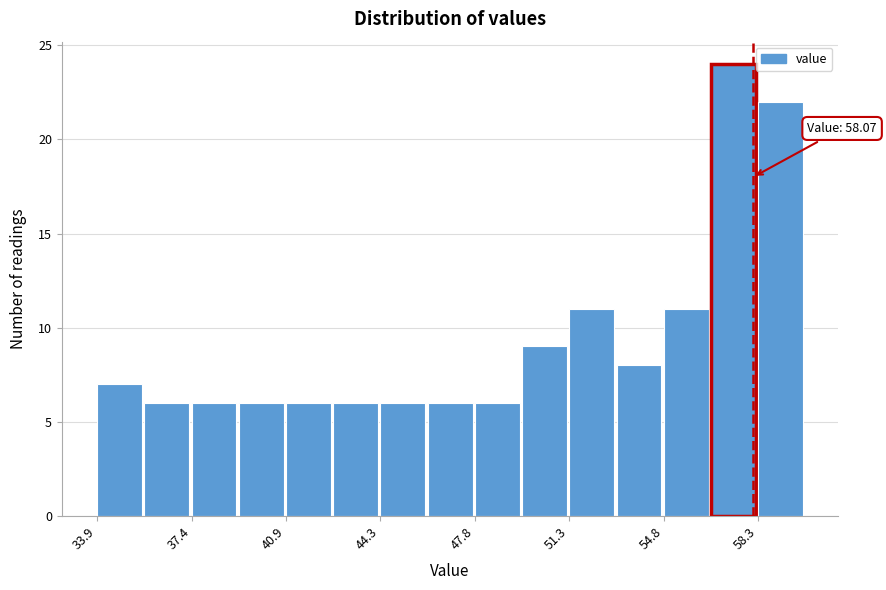

Read against the x-axis, roughly where is the centre of the tallest bar?

57.5